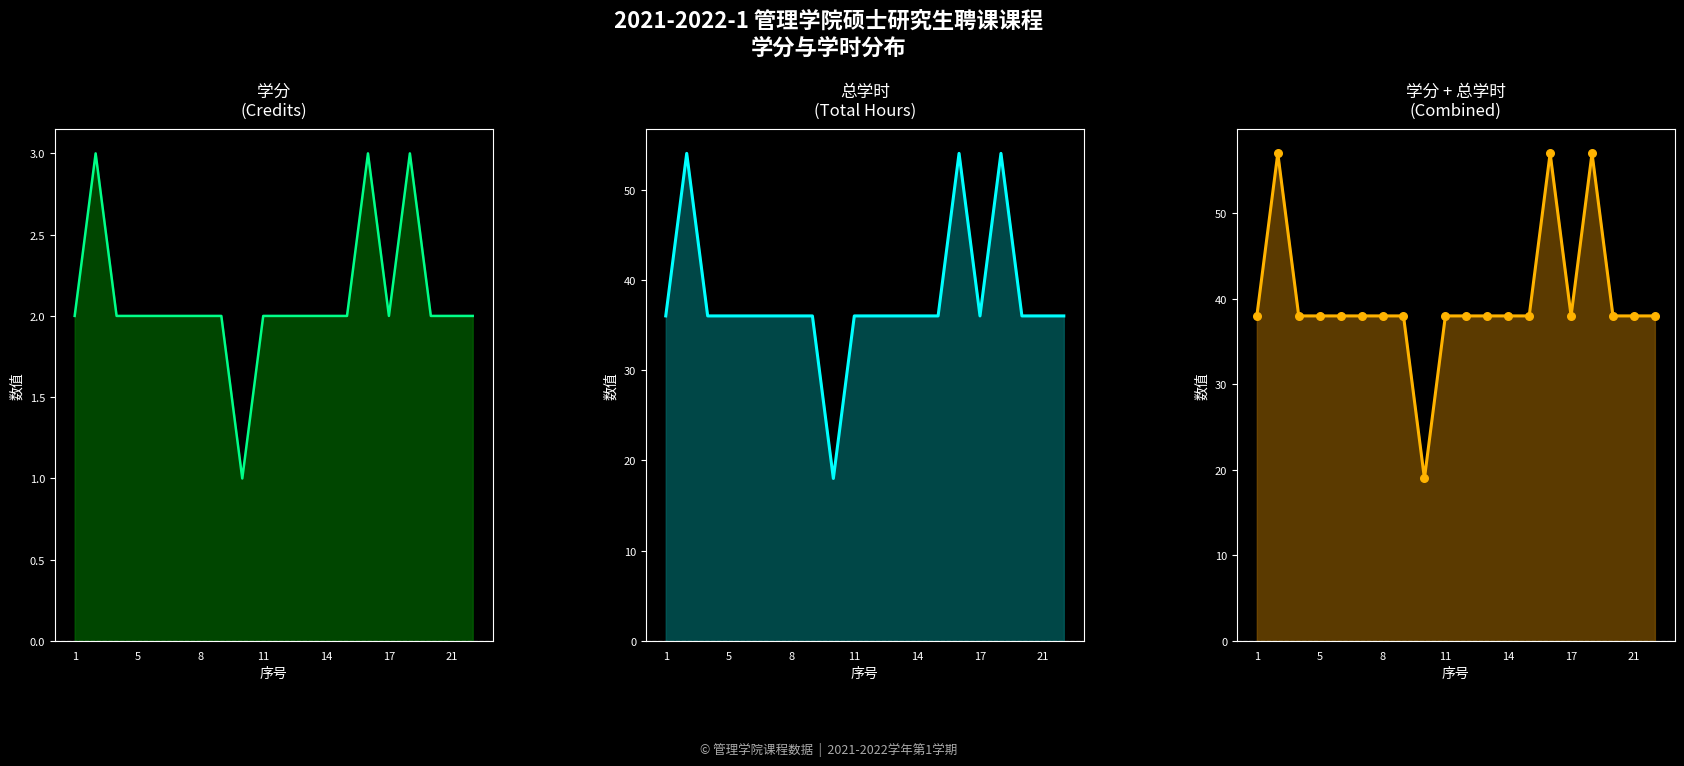

Which series has the largest Y range (max minus min)?

学分+总学时